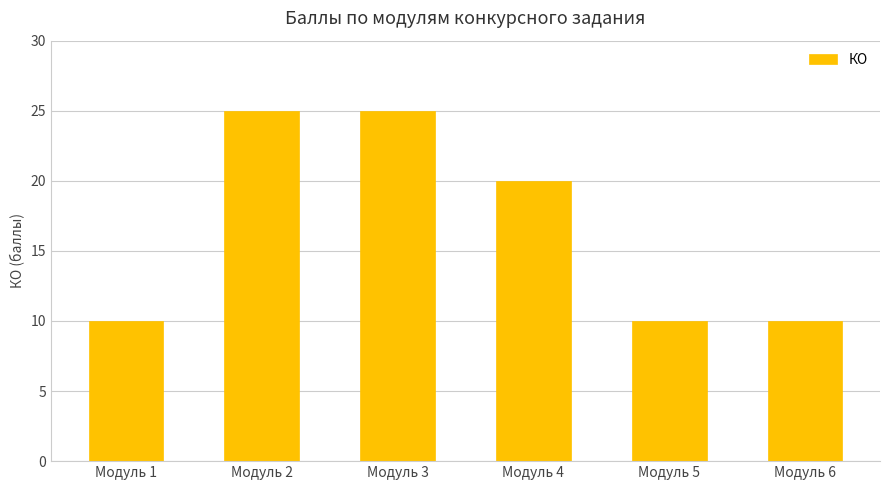

Count the values in the range 10 to 25.

6